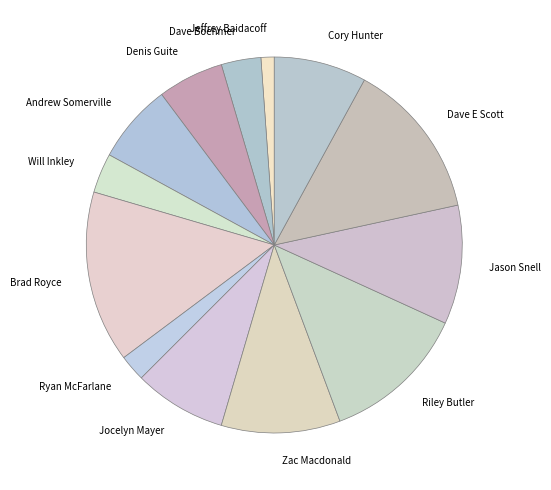

Which has a higher value, Dave E Scott or Zac Macdonald?

Dave E Scott